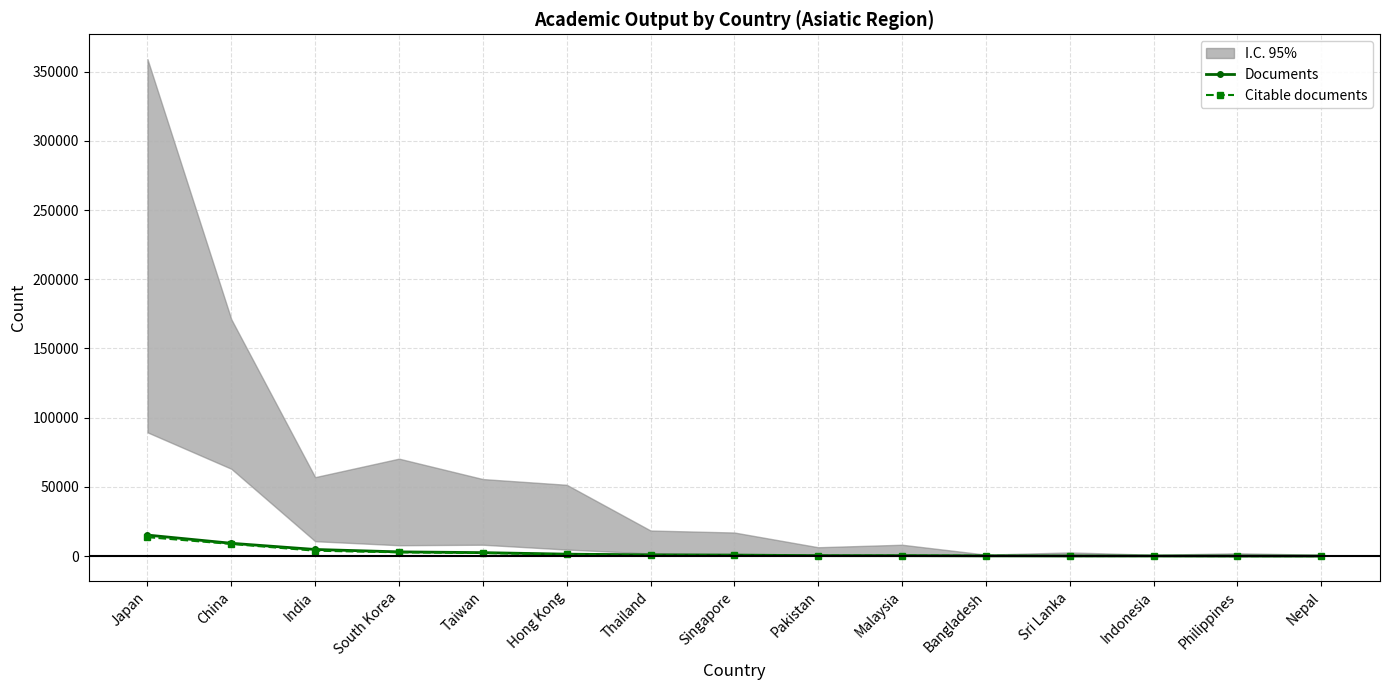

True or false: Documents has more than 1 points higher than both neighbors.

False